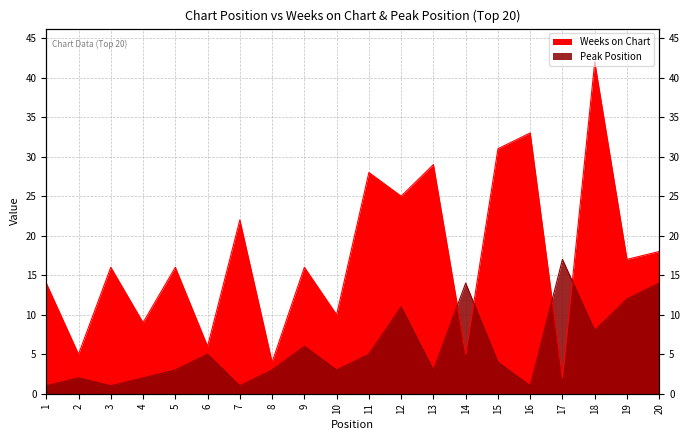

Reading left to right, extract all data points from this chart.

Weeks on Chart: 14	5	16	9	16	6	22	4	16	10	28	25	29	5	31	33	2	42	17	18
Peak Position: 1	2	1	2	3	5	1	3	6	3	5	11	3	14	4	1	17	8	12	14